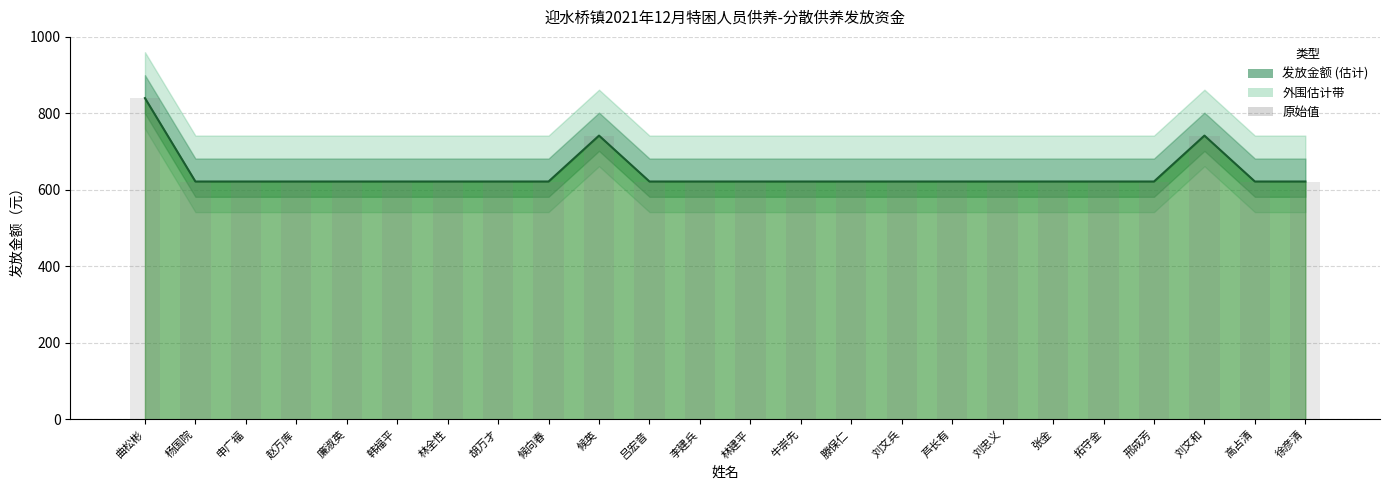

How many data points in 发放金额 (线) are above 622?

3